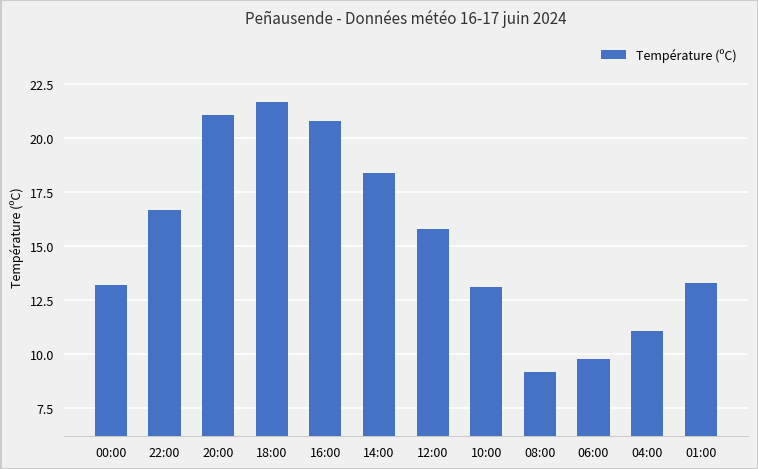

What is the label of the 7th bar from the right?

14:00